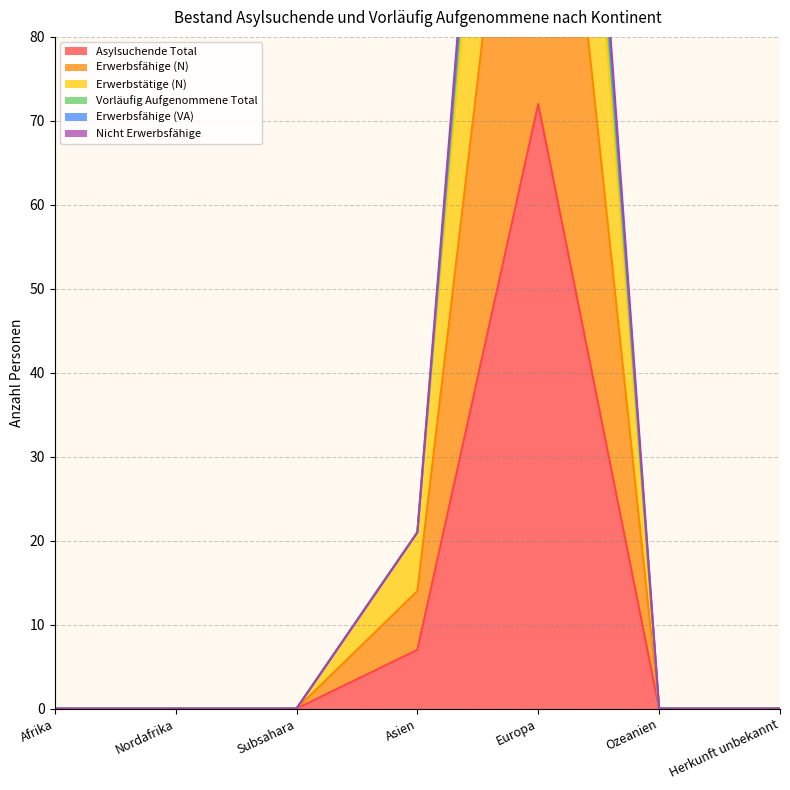

At which category does the chart reach its peak across all series?

Europa